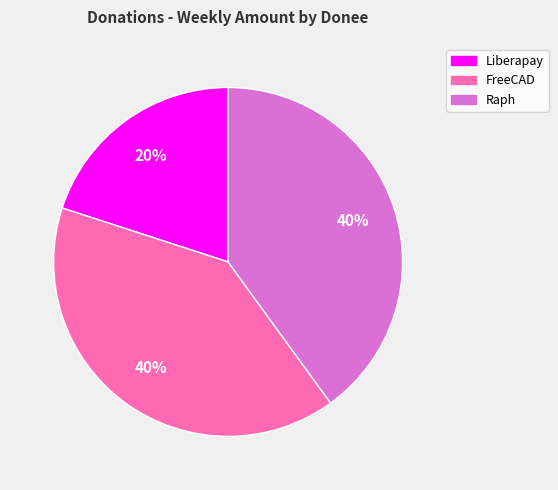

To the nearest percent, what is the average slice percentage?

33%